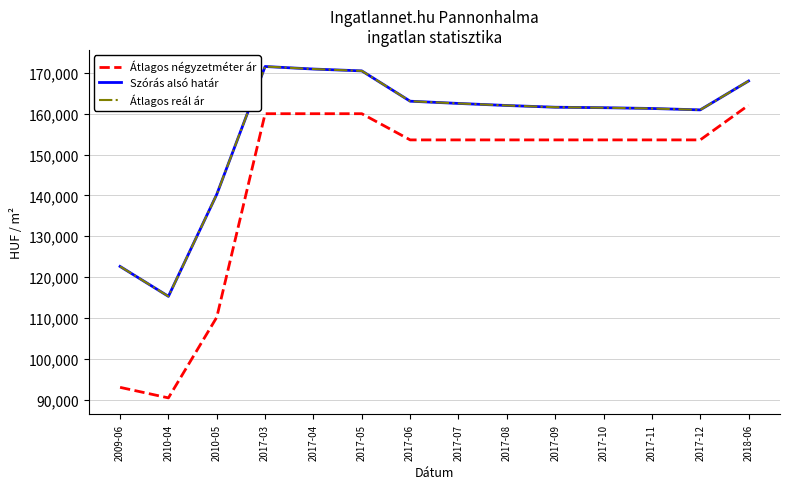

True or false: Szórás alsó határ and Átlagos négyzetméter ár cross at least once.

False